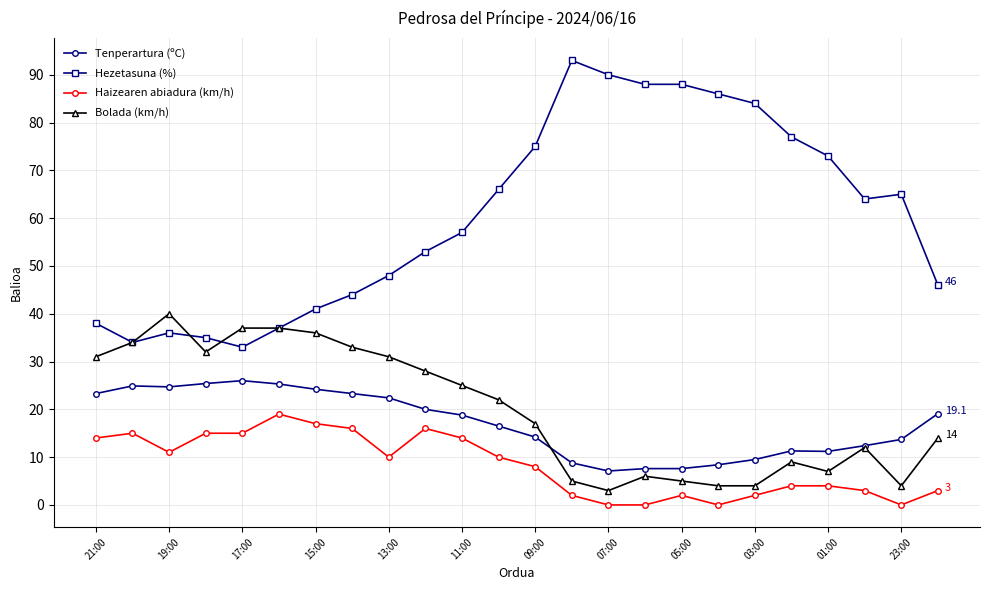

What is the minimum value for Bolada (km/h)?

3.0